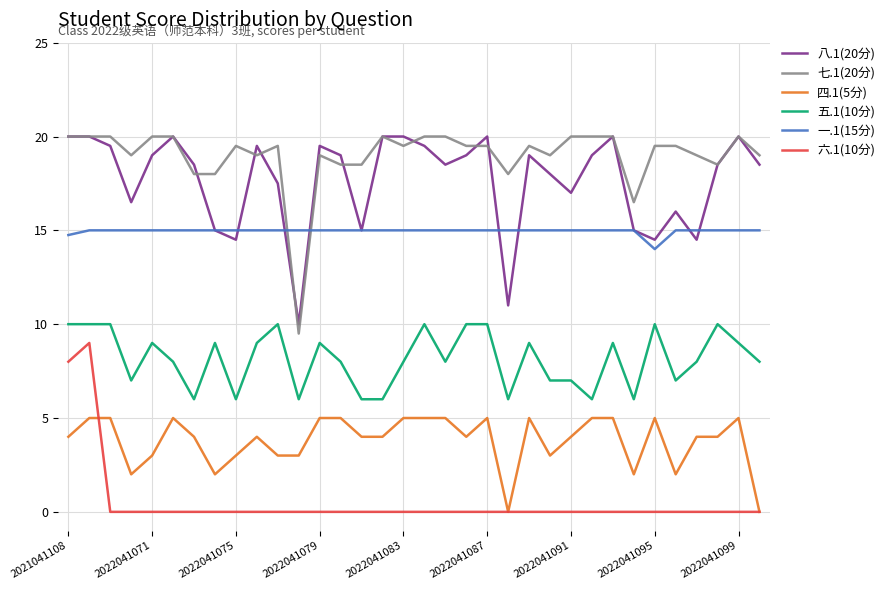

What is the greatest value displayed?

20.0